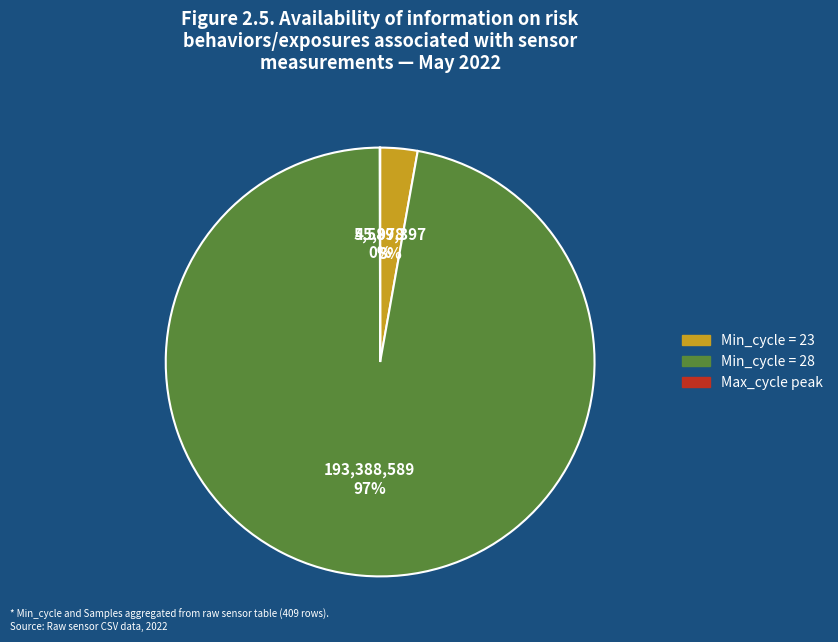

To the nearest percent, what is the difference between the largest and smallest slice percentages?

97%